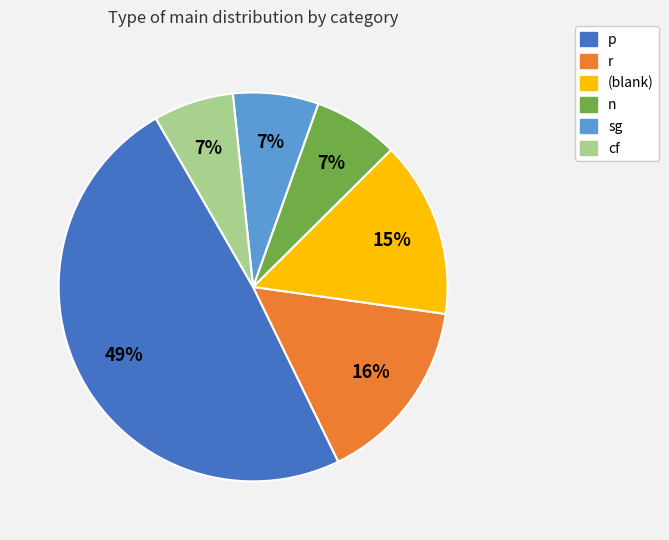

To the nearest percent, what is the average slice percentage?

17%